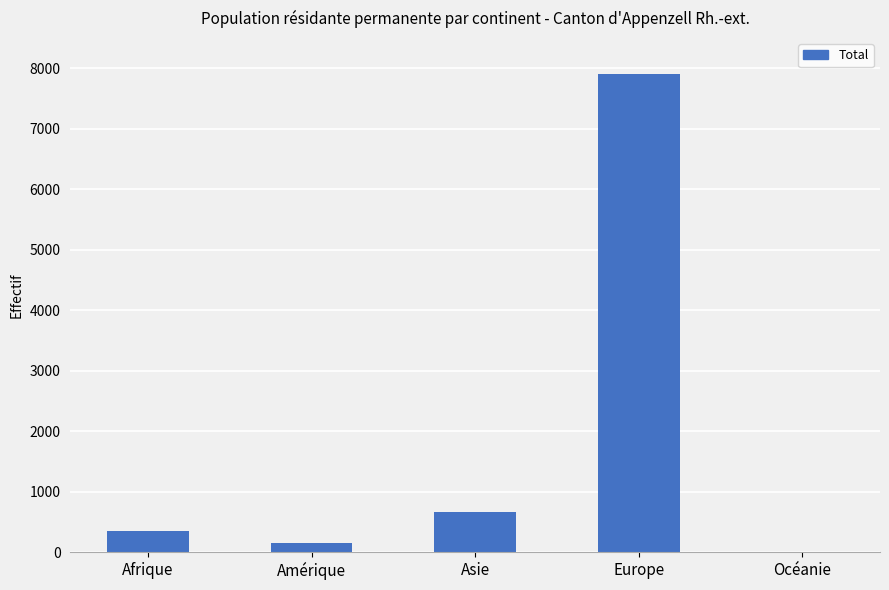

Which label corresponds to the largest value in the chart?

Europe